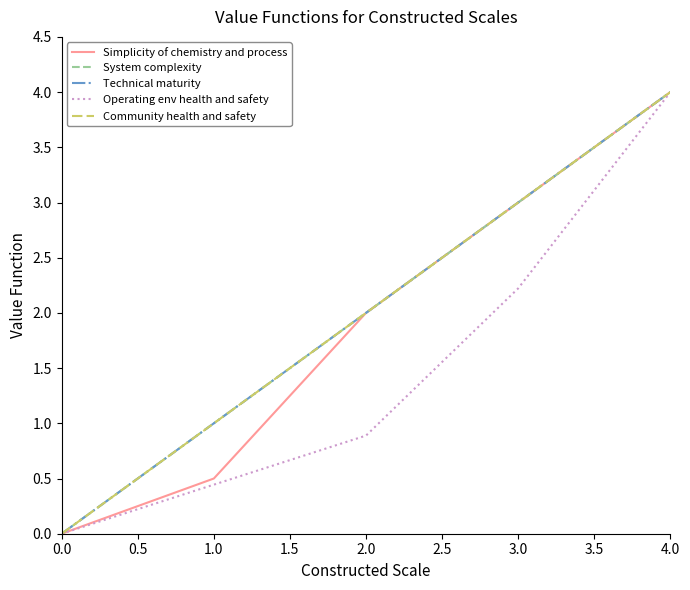

Which series has the largest total across all categories?

System complexity